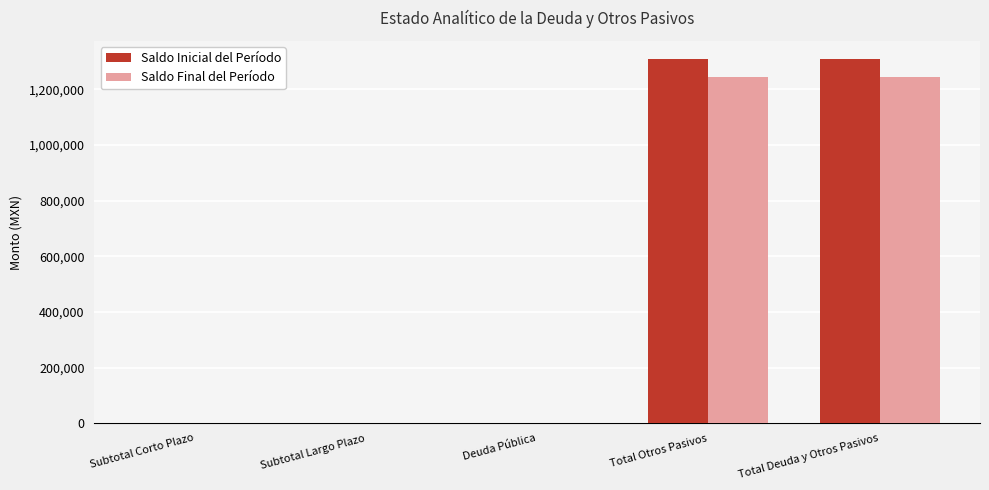

Is the value of Saldo Inicial del Período at Total Otros Pasivos greater than the value of Saldo Final del Período at Subtotal Corto Plazo?

Yes